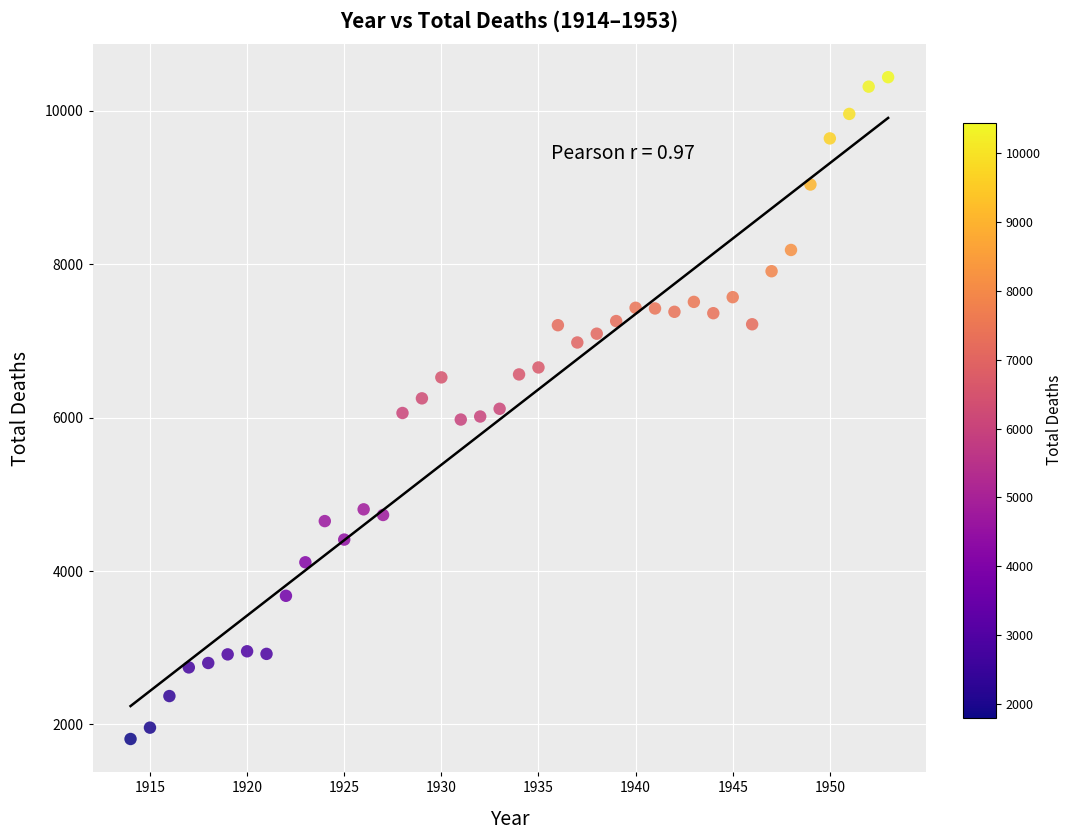

What is the range of Y values (max minus min)?

8625.3